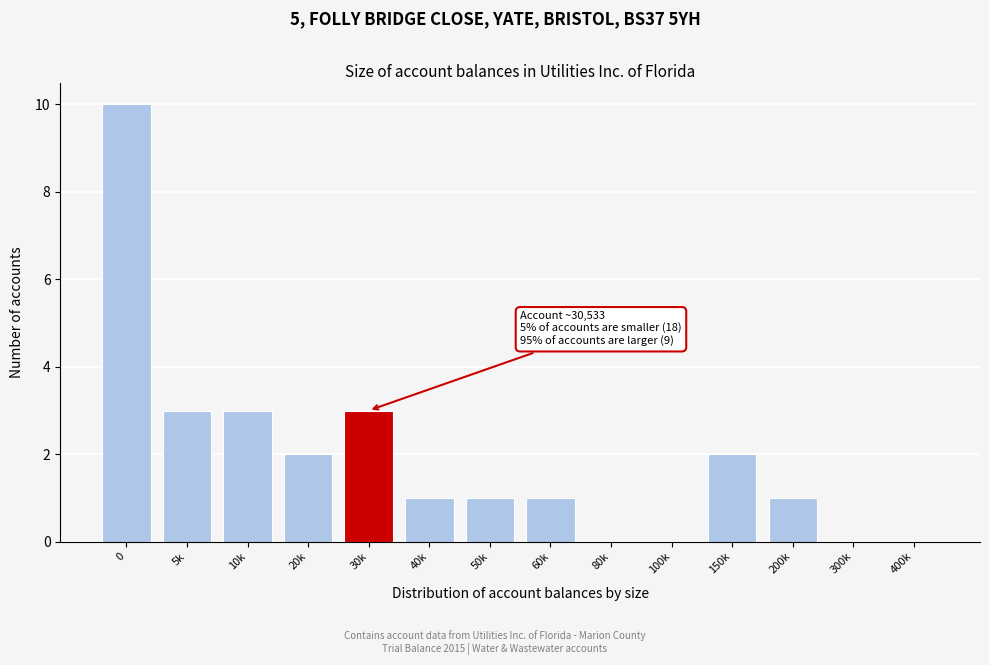

Reading left to right, transcribe all the data shown in this chart.

0=10	5k=3	10k=3	20k=2	30k=3	40k=1	50k=1	60k=1	80k=0	100k=0	150k=2	200k=1	300k=0	400k=0